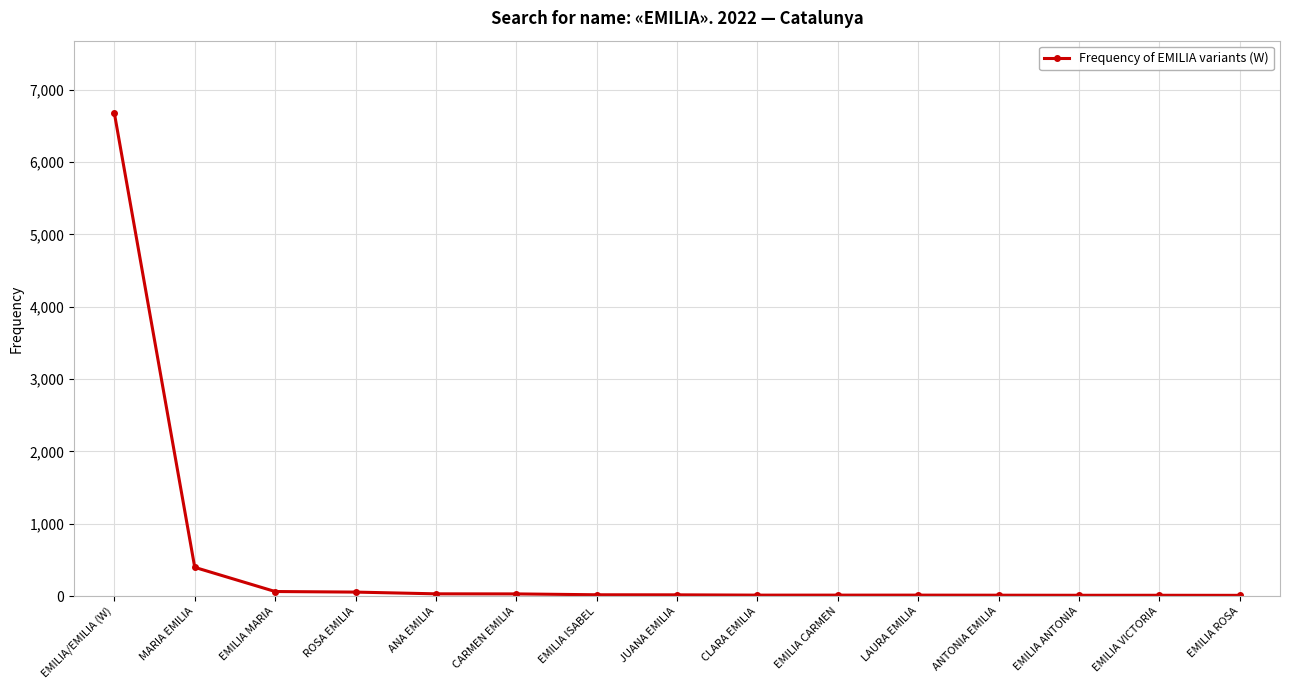

What is the change in value from MARIA EMILIA to ROSA EMILIA?

-342